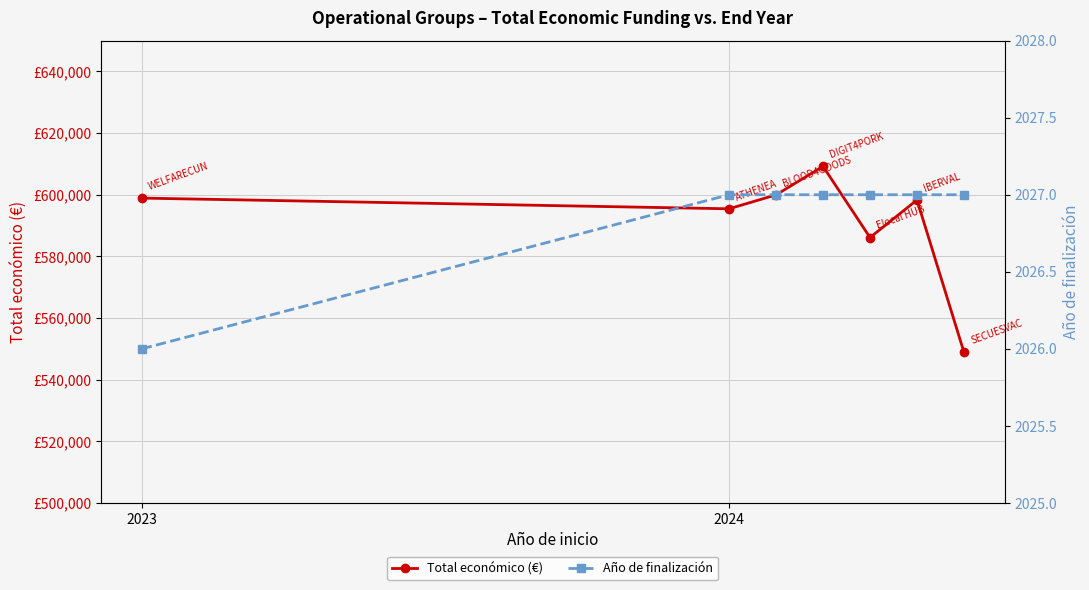

What is the difference between the second highest and second lowest values in the Total económico (€) series?

13840